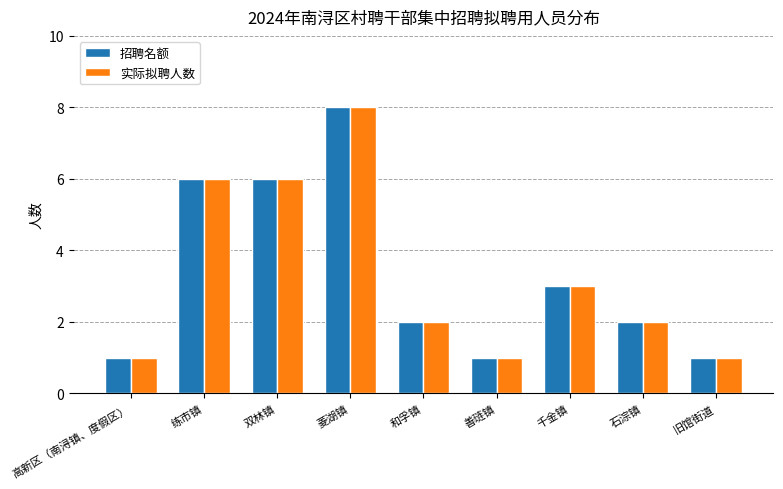

What is the maximum value for 实际拟聘人数?

8